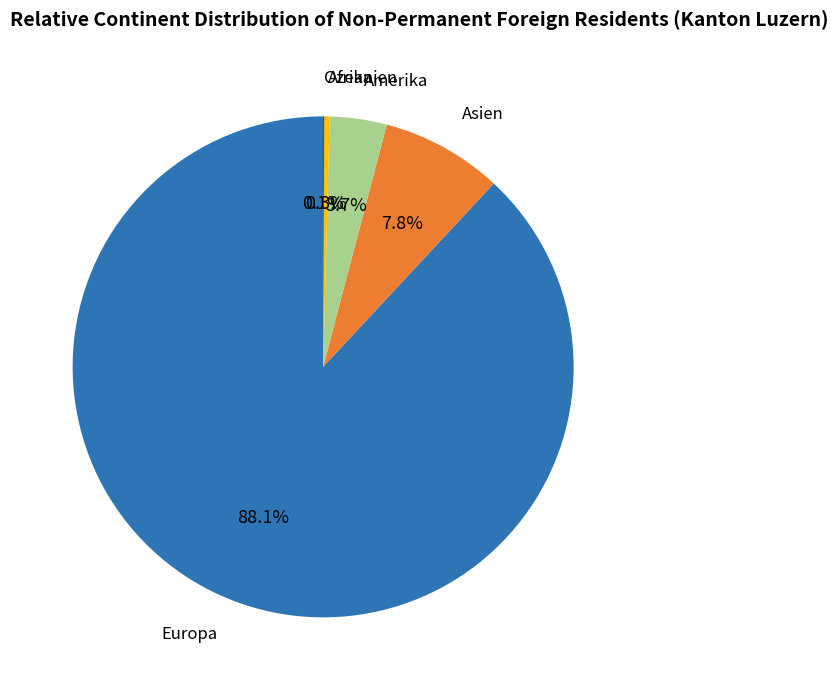

To the nearest percent, what is the difference between the largest and smallest slice percentages?

88%